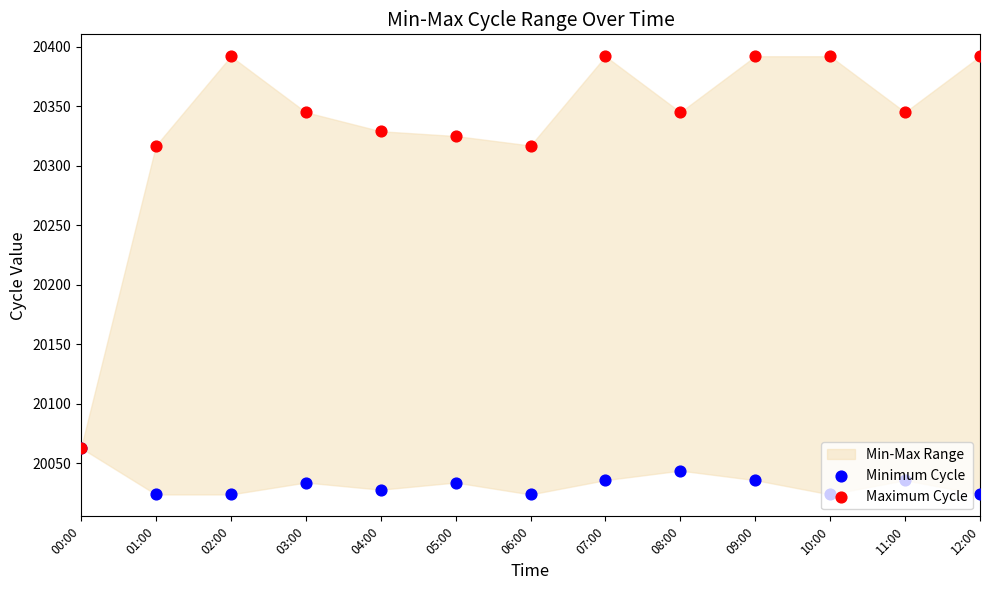

Which series reaches the maximum Y coordinate?

Maximum Cycle